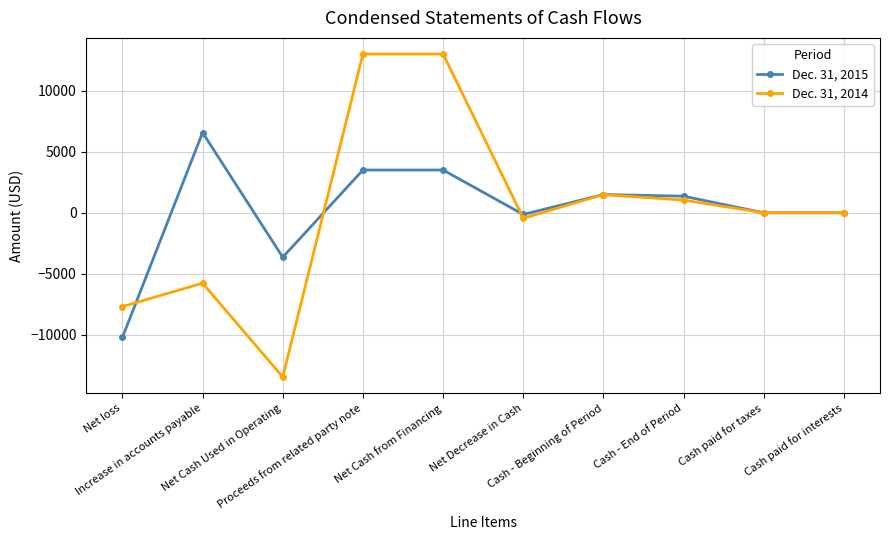

True or false: Dec. 31, 2015 has more than 0 interior local peaks.

True